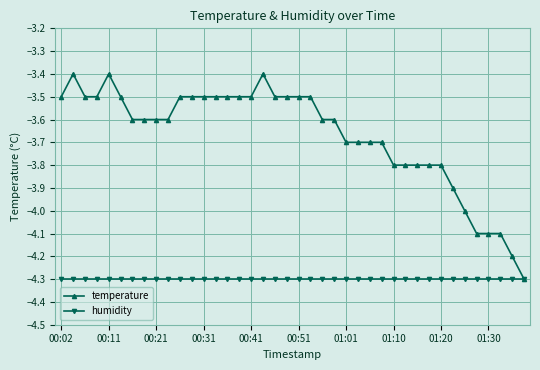

Which series has the largest total across all categories?

temperature